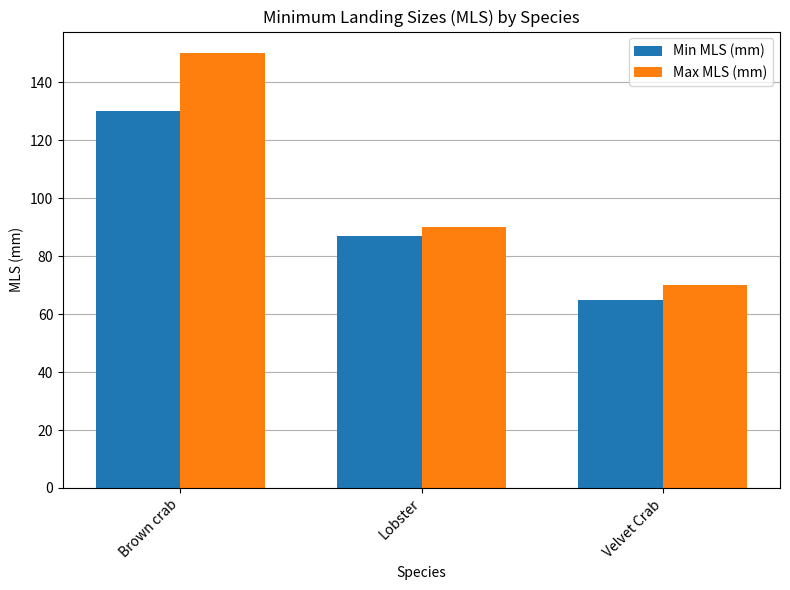

What is the spread (max minus min) of values at Velvet Crab?

5